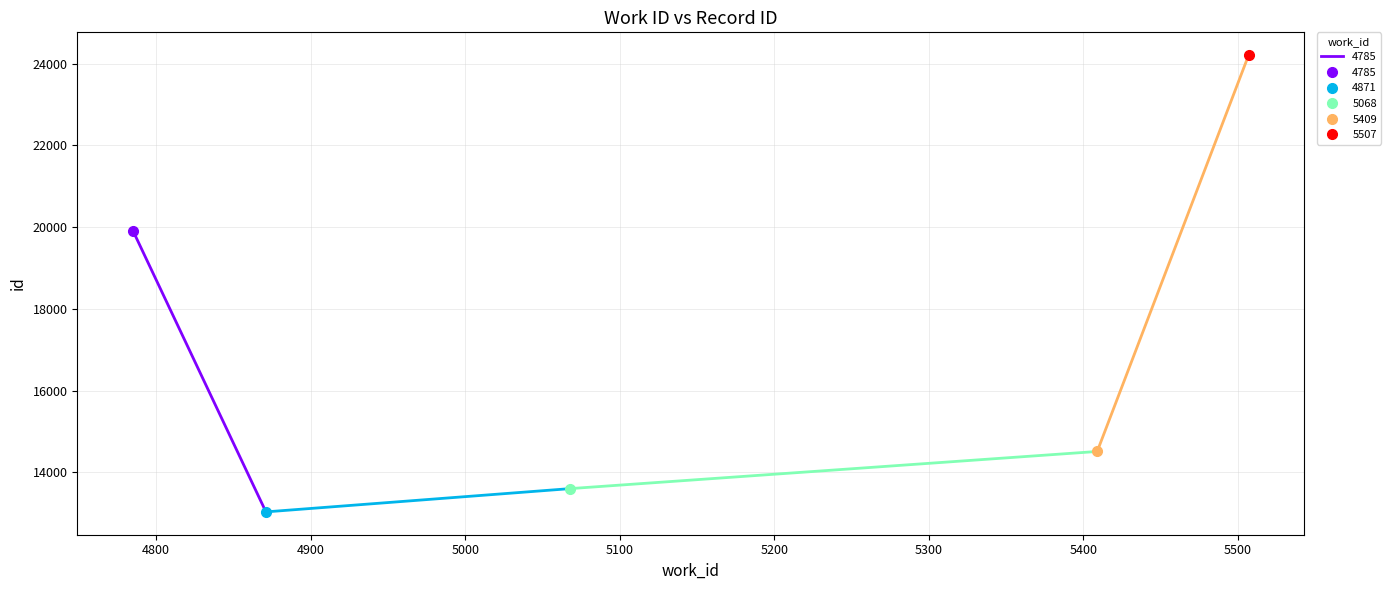

How many categories are shown in the chart?

5